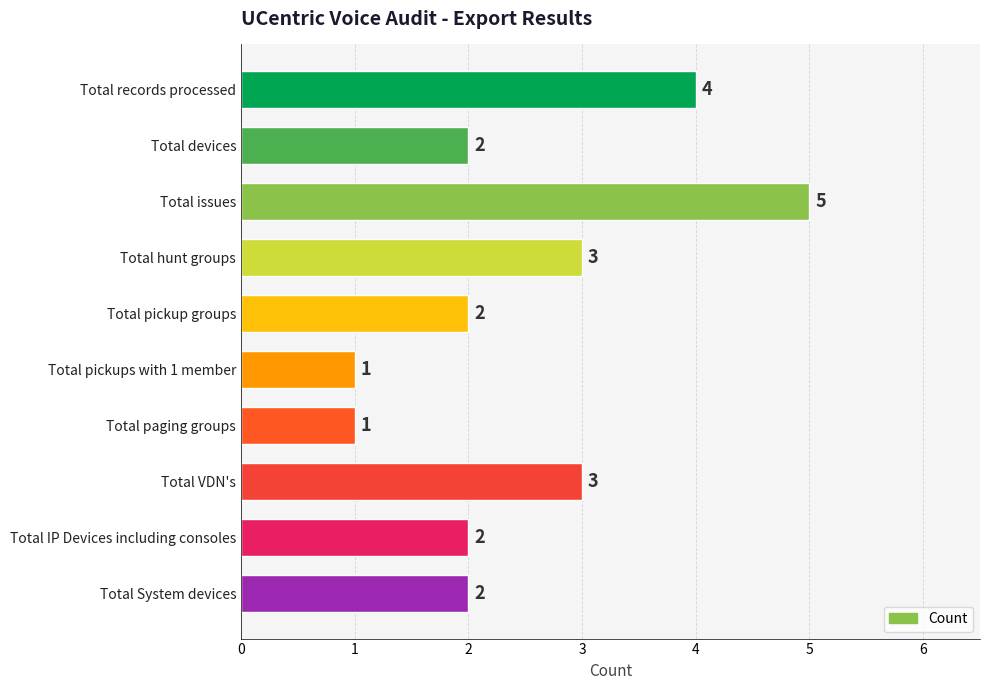

What is the value of the 4th bar from the top?

3